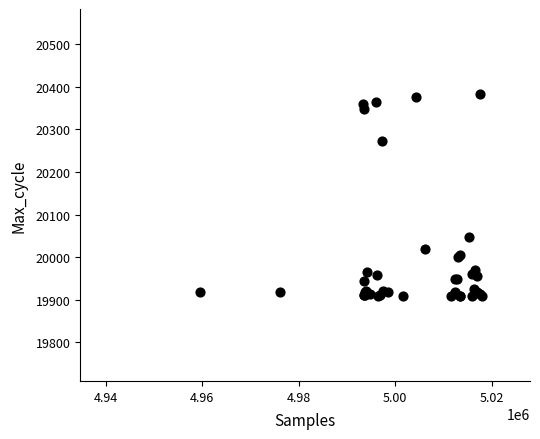

What Y value in the scatter plot is closest to 20146?

20048